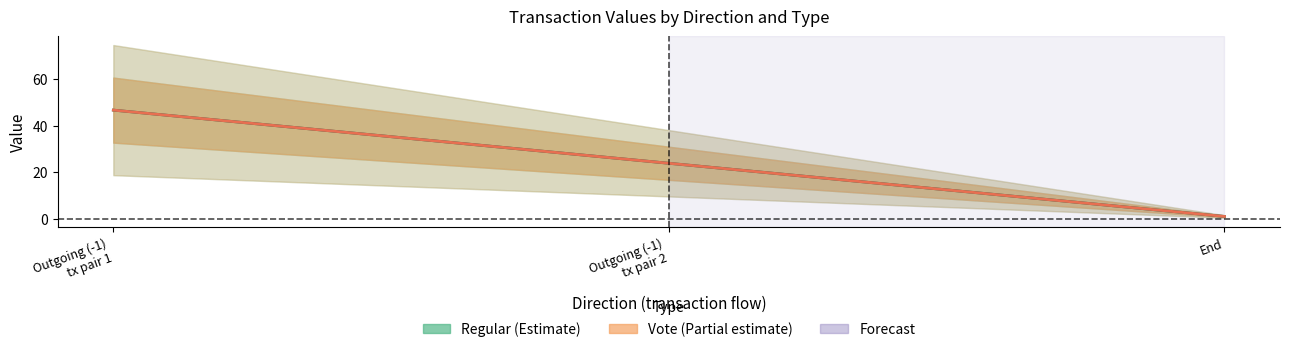

Where is Vote (direction=1) nearest to the value 23?

End